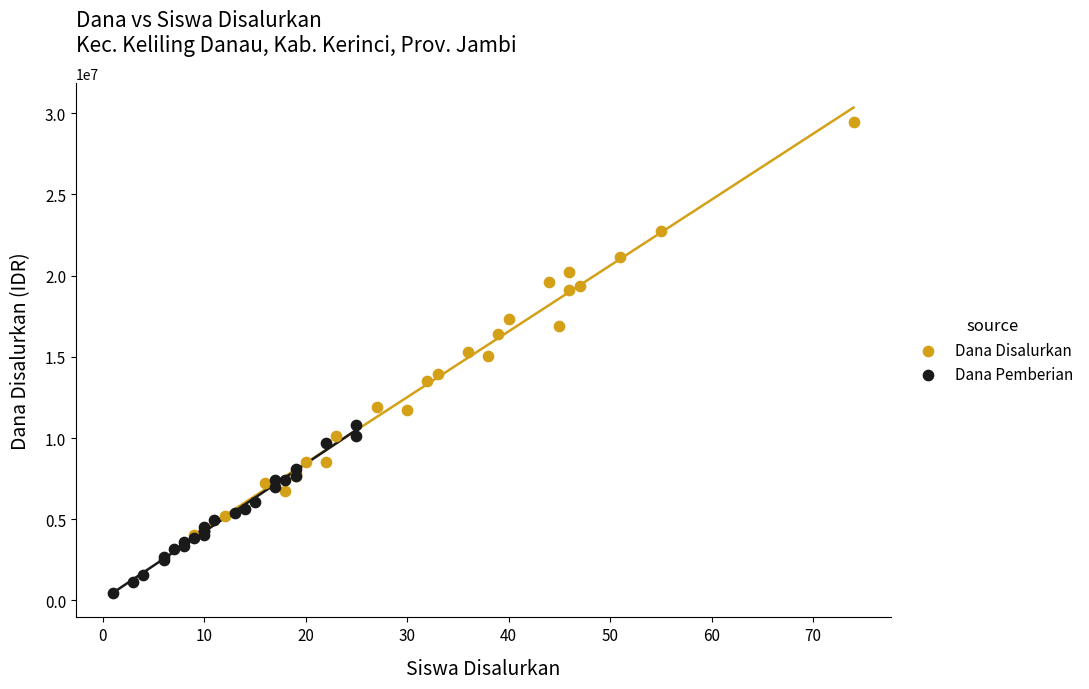

Which series contains the lowest Y value?

Dana Pemberian